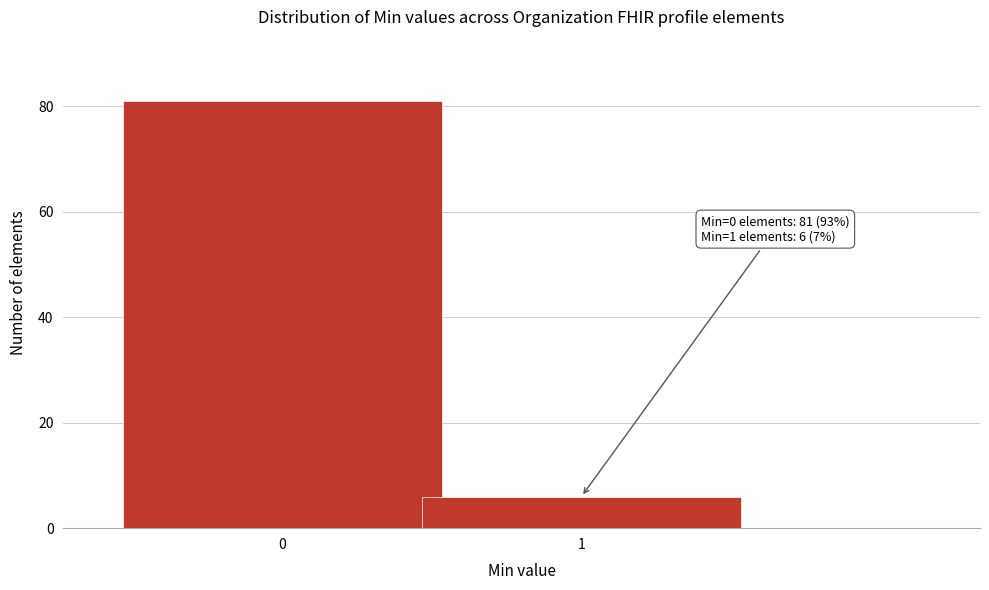

Reading left to right, extract all data points from this chart.

0=81	1=6